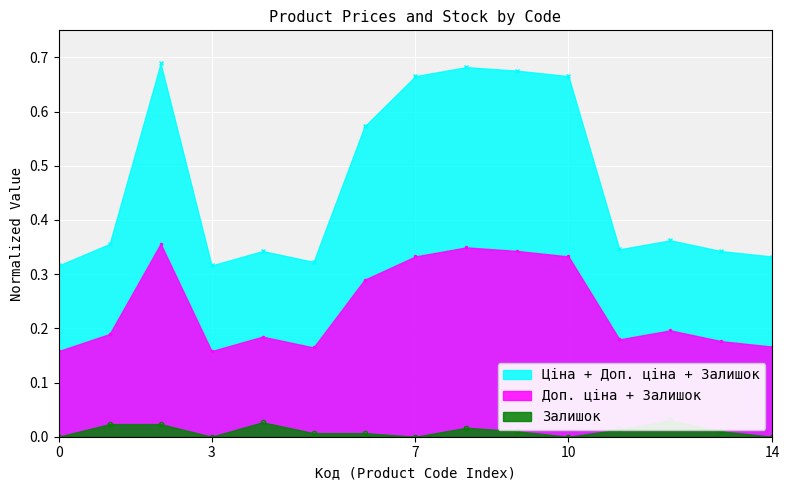

The Доп. ціна + Залишок series shows 0.5 at 7. True or false?

False